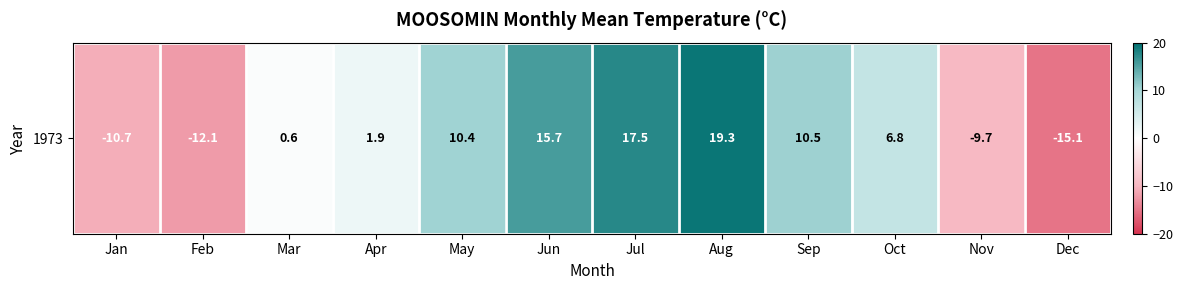

What is the sum of all values?

35.1